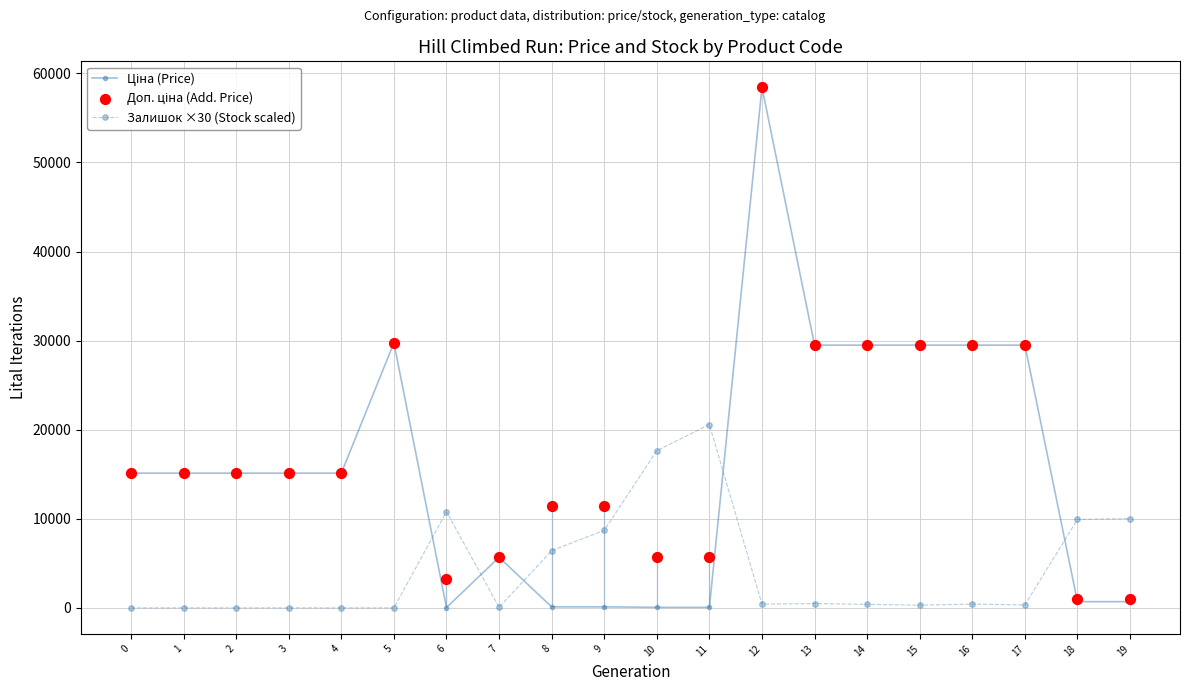

At how many categories does at least one series exceed 46179?

1